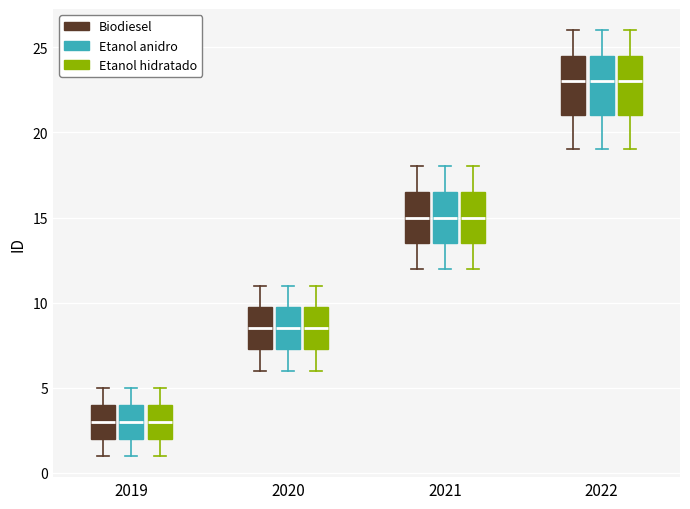

Where does the upper whisker of the box for 2019 (Biodiesel) end on the y-axis? The values are not printed on the chart, so give them approximately, as read against the axis.

5.0